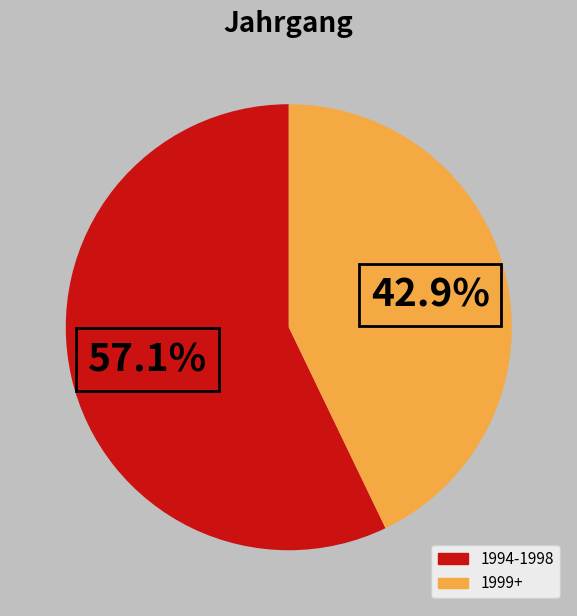

What percentage is the 1999+ slice, to the nearest percent?

43%